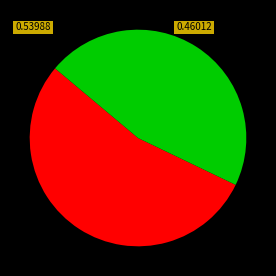

Is there any slice that represents more than half of the pie?

Yes